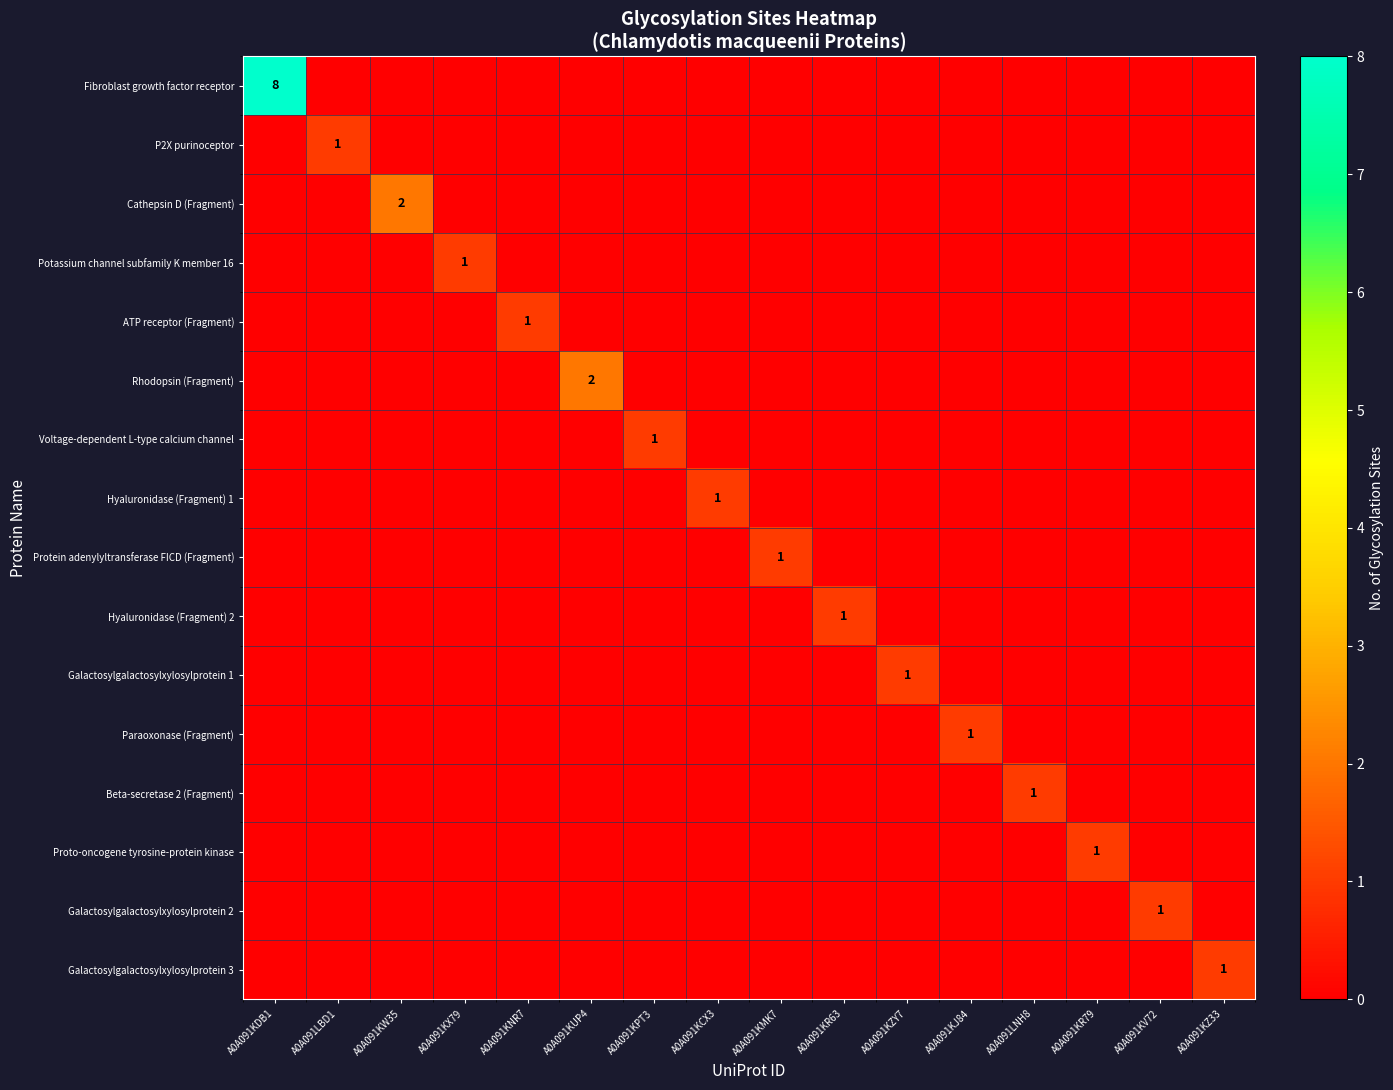

The Fibroblast growth factor receptor series shows 3 at A0A091KDB1. True or false?

False